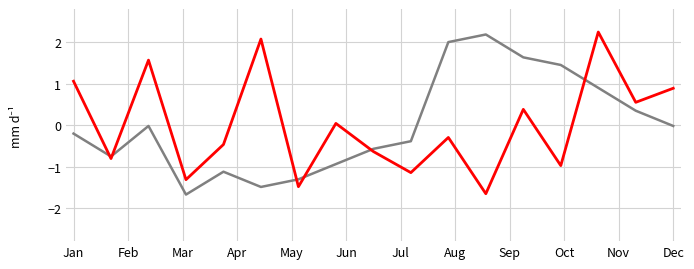

What is the maximum value shown in the chart?

2.2